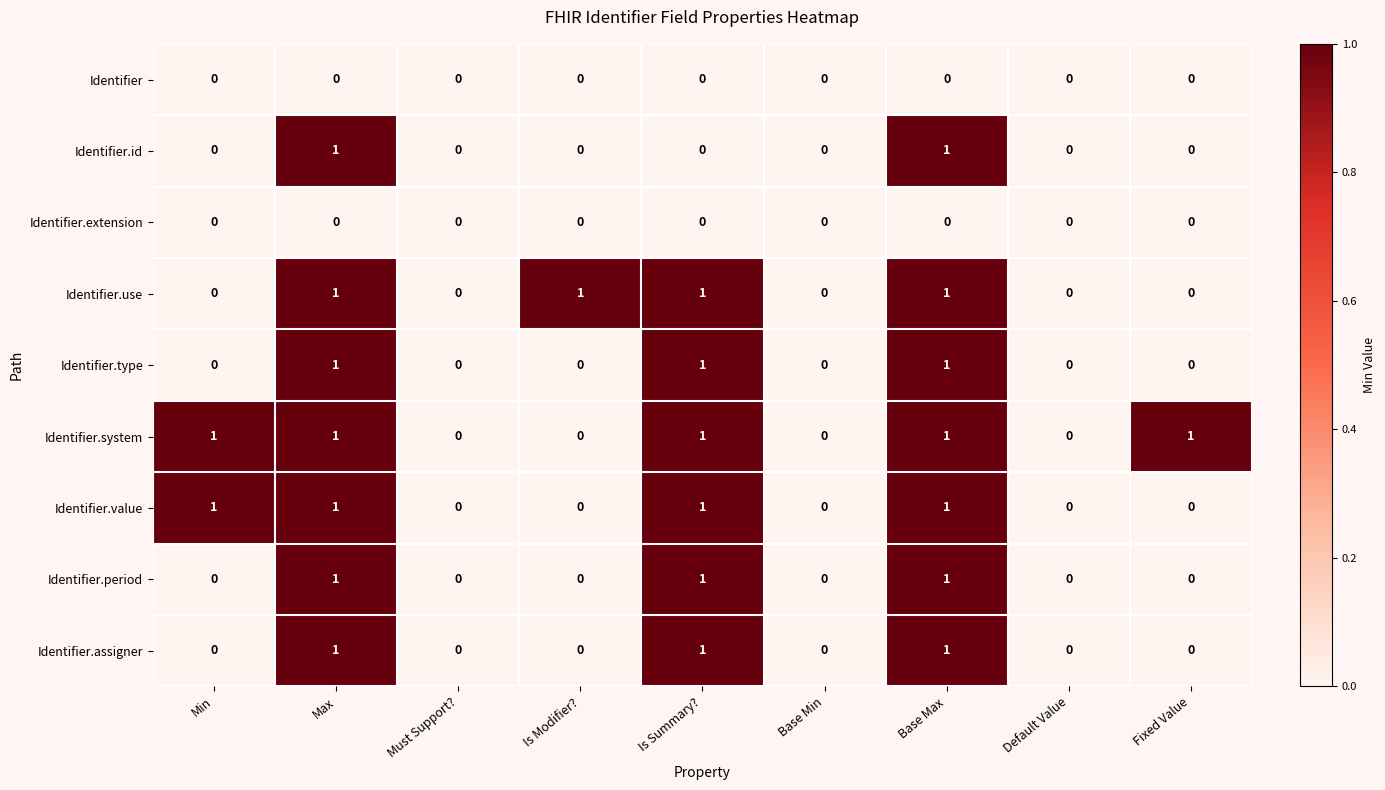

What is the sum of all Identifier.type values?

3